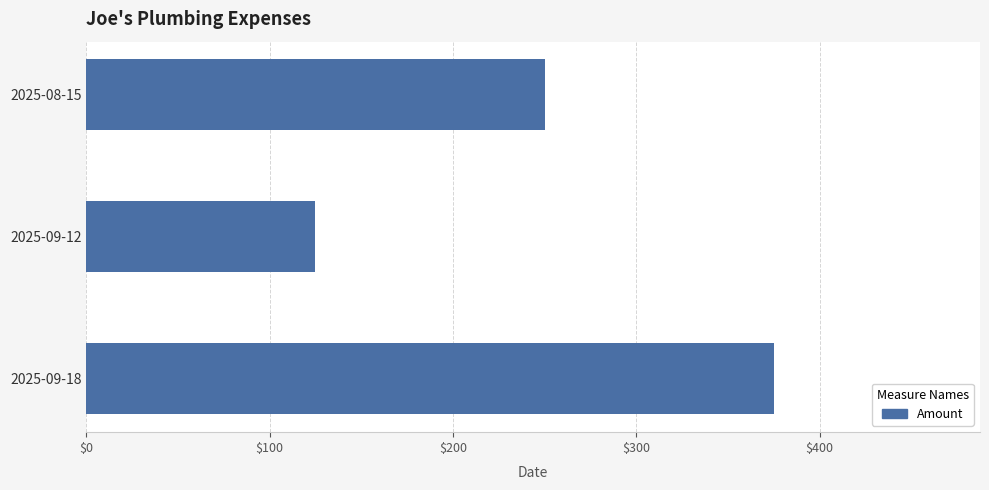

Where is the data nearest to the value 250?

2025-08-15